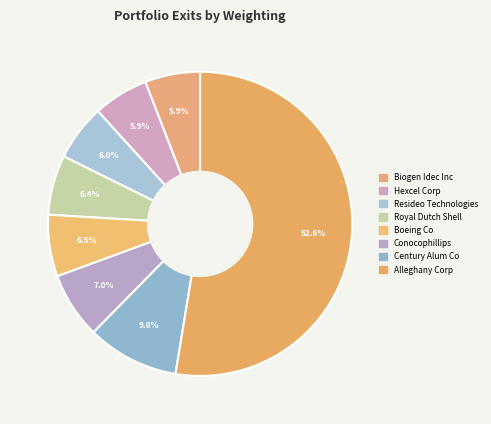

Combined, do Alleghany Corp and Resideo Technologies account for over 50%?

Yes